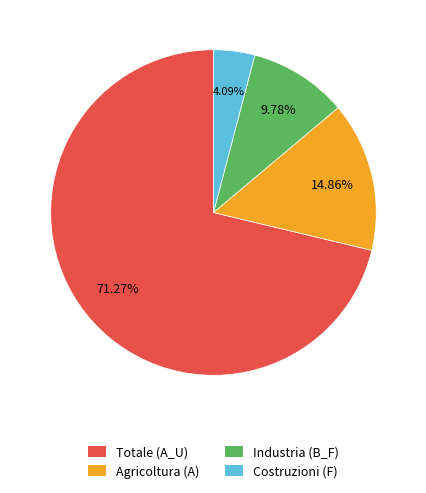

Does any single category account for the majority?

Yes